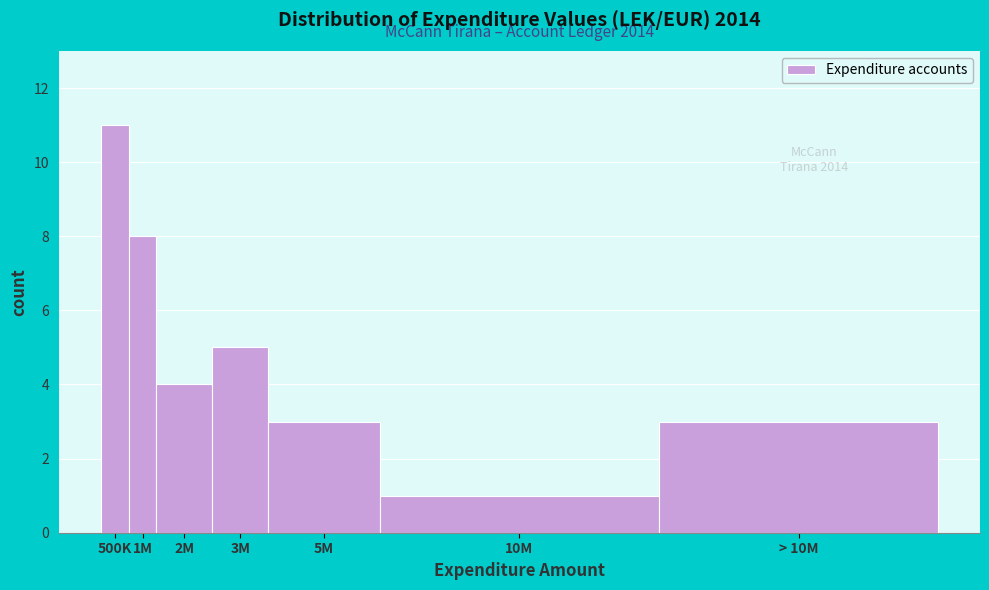

Reading left to right, what are all the values shown in this chart?

11	8	4	5	3	1	3